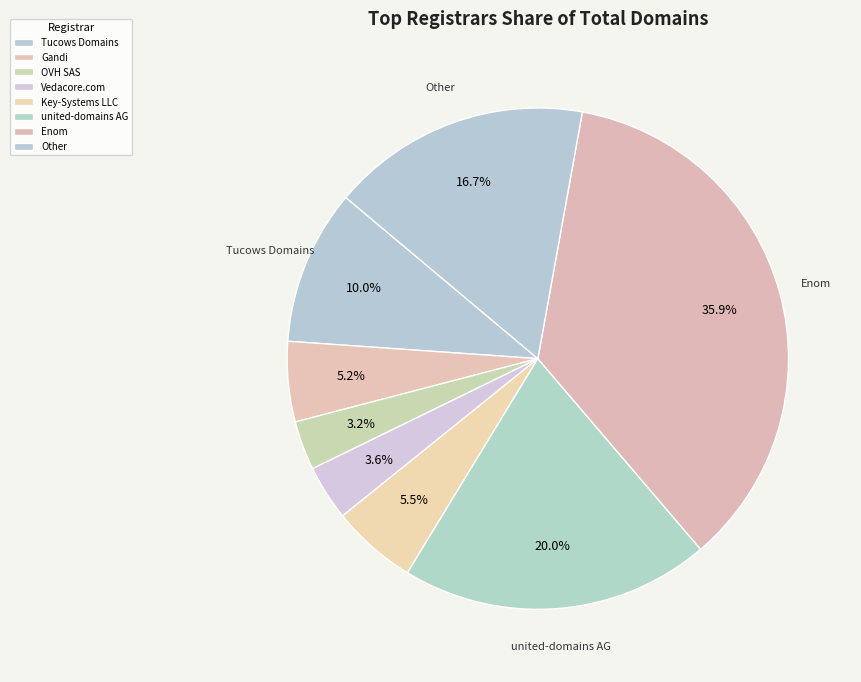

How many segments does this pie chart have?

8